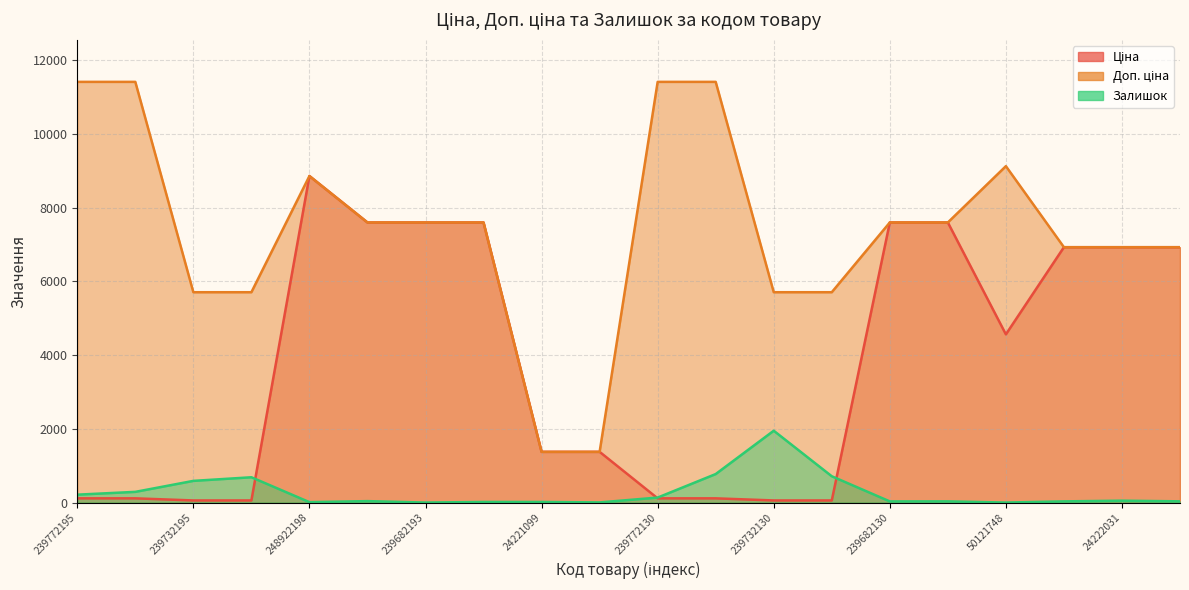

True or false: Ціна has a value of 10097.1 at 24222031.

False